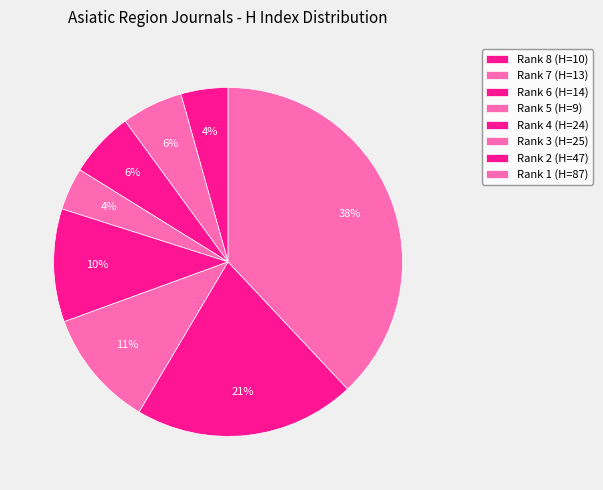

True or false: Rank 3 accounts for 11% of the total.

True